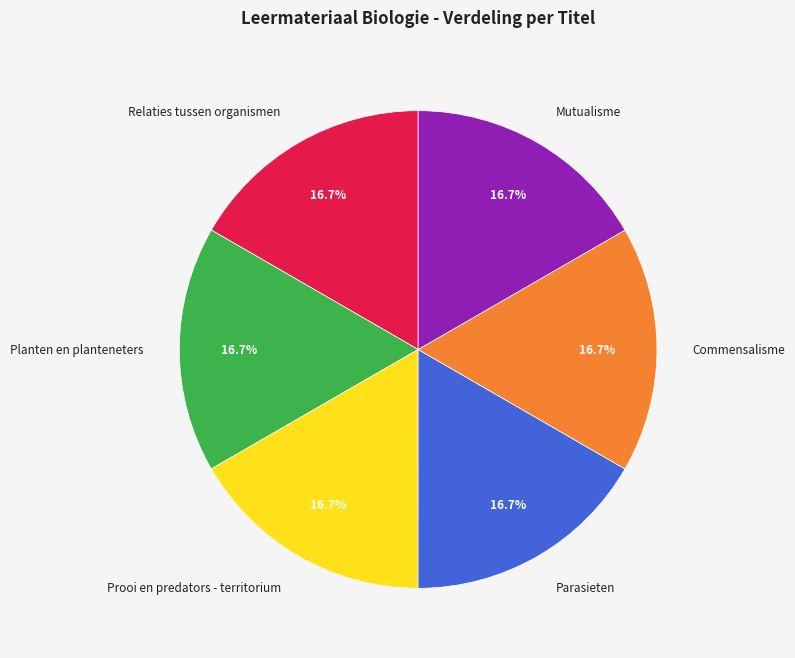

What percentage is the Mutualisme slice, to the nearest percent?

17%